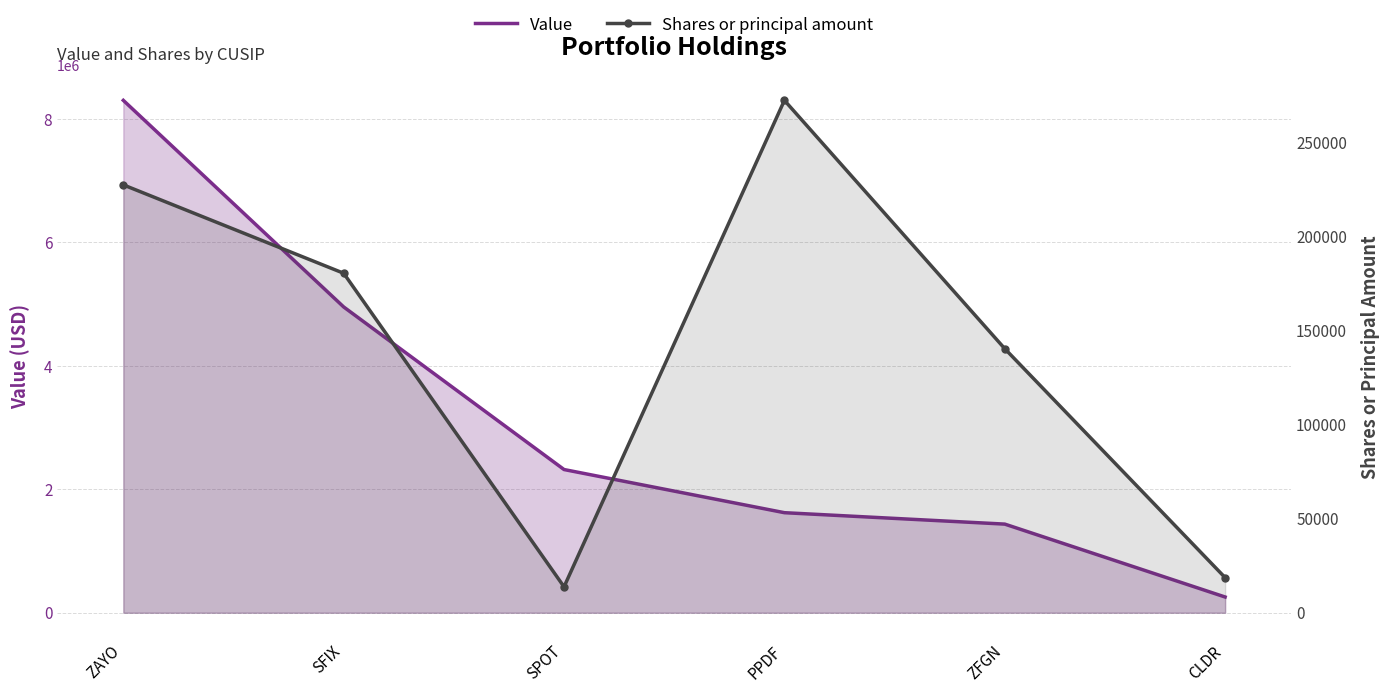

Is it true that Value equals 2774399 at PPDF?

False